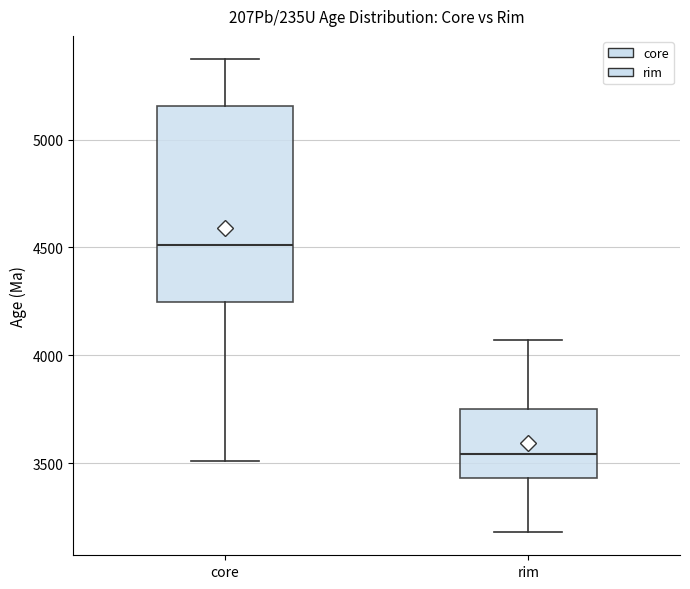

Which box's median line is the lowest?

rim